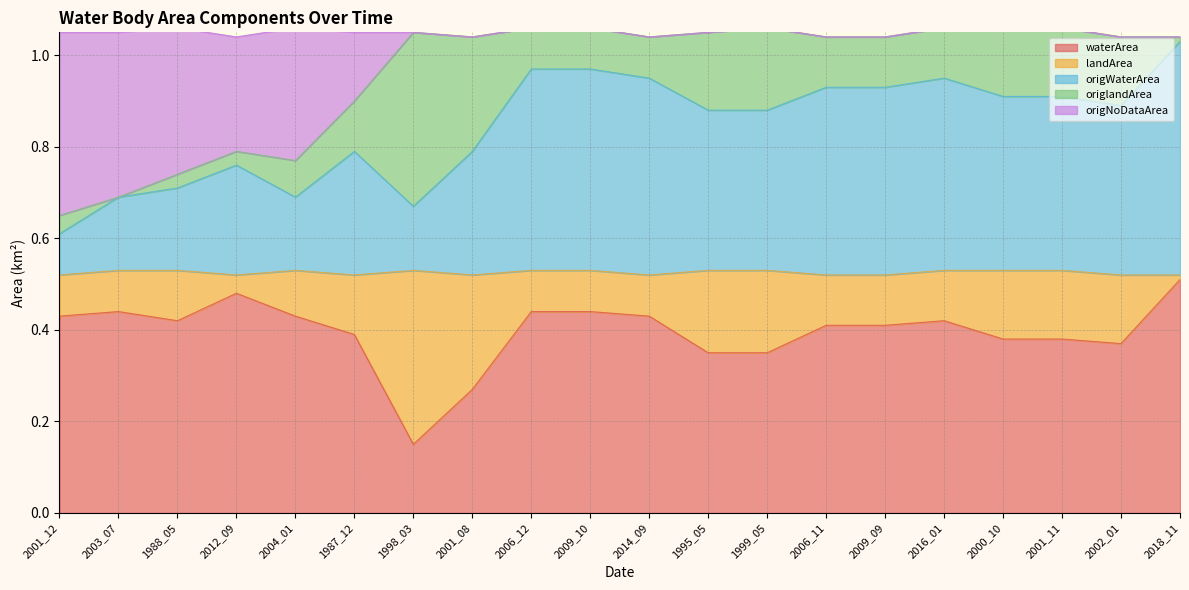

At which label does waterArea reach its peak?

2018_11